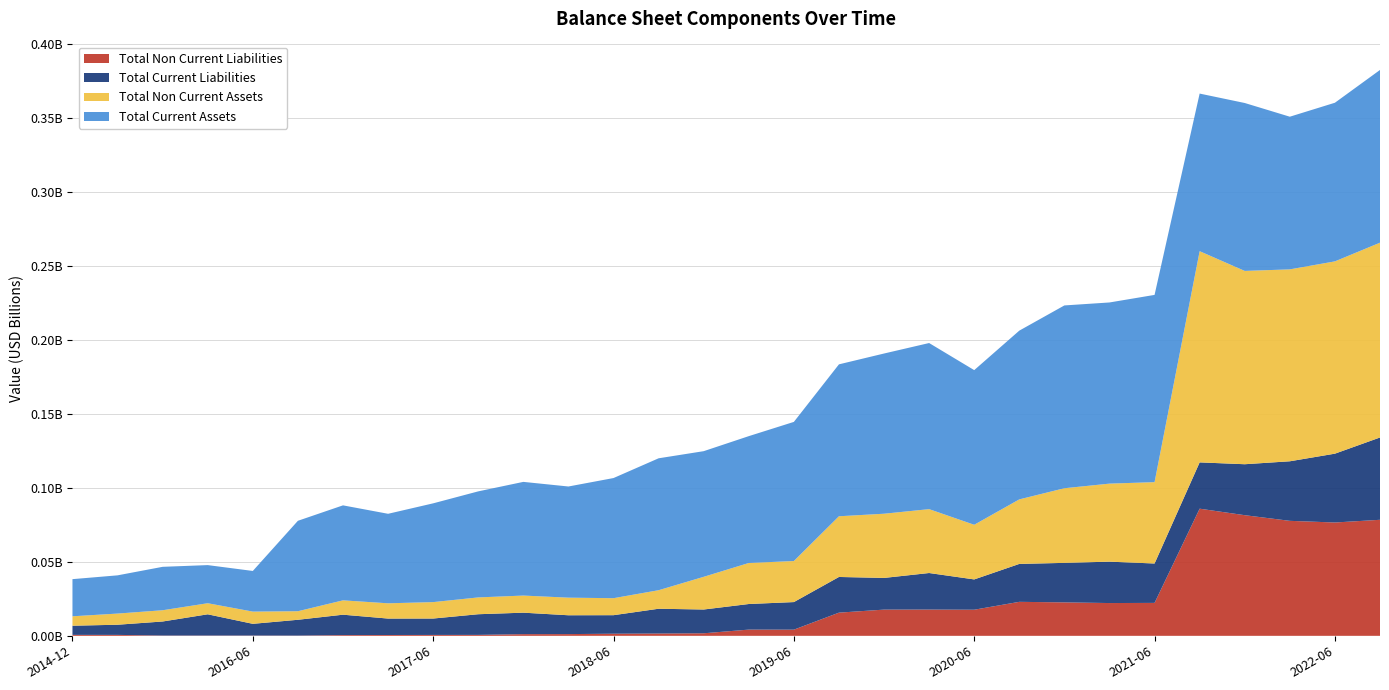

Reading left to right, transcribe all the data shown in this chart.

Total Current Assets: 2014-12-31=25117000	2015-09-30=25849000	2015-12-31=29360000	2016-03-31=25783000	2016-06-30=27485000	2016-09-30=61152000	2016-12-31=64233000	2017-03-31=60523000	2017-06-30=66787000	2017-09-30=71709000	2017-12-31=76872000	2018-03-31=75169000	2018-06-30=81240000	2018-09-30=89202000	2018-12-31=84961000	2019-03-31=85770000	2019-06-30=94079000	2019-09-30=102728000	2019-12-31=108335000	2020-03-31=112321000	2020-06-30=104576000	2020-09-30=114110000	2020-12-31=123613000	2021-03-31=122499000	2021-06-30=126622000	2021-09-30=106574000	2021-12-31=113547000	2022-03-31=103237000	2022-06-30=107269000	2022-09-30=116796000
Total Non Current Assets: 2014-12-31=6377000	2015-09-30=7546000	2015-12-31=7613000	2016-03-31=7485000	2016-06-30=8267000	2016-09-30=5784000	2016-12-31=9702000	2017-03-31=10325000	2017-06-30=11106000	2017-09-30=11373000	2017-12-31=11575000	2018-03-31=11904000	2018-06-30=11493000	2018-09-30=12533000	2018-12-31=22110000	2019-03-31=27747000	2019-06-30=27757000	2019-09-30=41047000	2019-12-31=43417000	2020-03-31=43198000	2020-06-30=36954000	2020-09-30=43640000	2020-12-31=50474000	2021-03-31=52777000	2021-06-30=55010000	2021-09-30=142821000	2021-12-31=130723000	2022-03-31=129775000	2022-06-30=130034000	2022-09-30=131730000
Total Current Liabilities: 2014-12-31=6190000	2015-09-30=6868000	2015-12-31=9502000	2016-03-31=14369000	2016-06-30=7927000	2016-09-30=10707000	2016-12-31=13793000	2017-03-31=11114000	2017-06-30=11090000	2017-09-30=13966000	2017-12-31=14519000	2018-03-31=12739000	2018-06-30=12527000	2018-09-30=16757000	2018-12-31=16076000	2019-03-31=17304000	2019-06-30=18658000	2019-09-30=24128000	2019-12-31=21428000	2020-03-31=24721000	2020-06-30=20486000	2020-09-30=25641000	2020-12-31=26714000	2021-03-31=27985000	2021-06-30=26643000	2021-09-30=31309000	2021-12-31=34461000	2022-03-31=40273000	2022-06-30=46546000	2022-09-30=55661000
Total Non Current Liabilities: 2014-12-31=649000	2015-09-30=639000	2015-12-31=193000	2016-03-31=193000	2016-06-30=193000	2016-09-30=150000	2016-12-31=503000	2017-03-31=563000	2017-06-30=610000	2017-09-30=643000	2017-12-31=1141000	2018-03-31=1172000	2018-06-30=1437000	2018-09-30=1560000	2018-12-31=1725000	2019-03-31=4214000	2019-06-30=4170000	2019-09-30=15680000	2019-12-31=17729000	2020-03-31=17758000	2020-06-30=17659000	2020-09-30=22990000	2020-12-31=22623000	2021-03-31=22169000	2021-06-30=22273000	2021-09-30=85980000	2021-12-31=81582000	2022-03-31=77761000	2022-06-30=76641000	2022-09-30=78468000